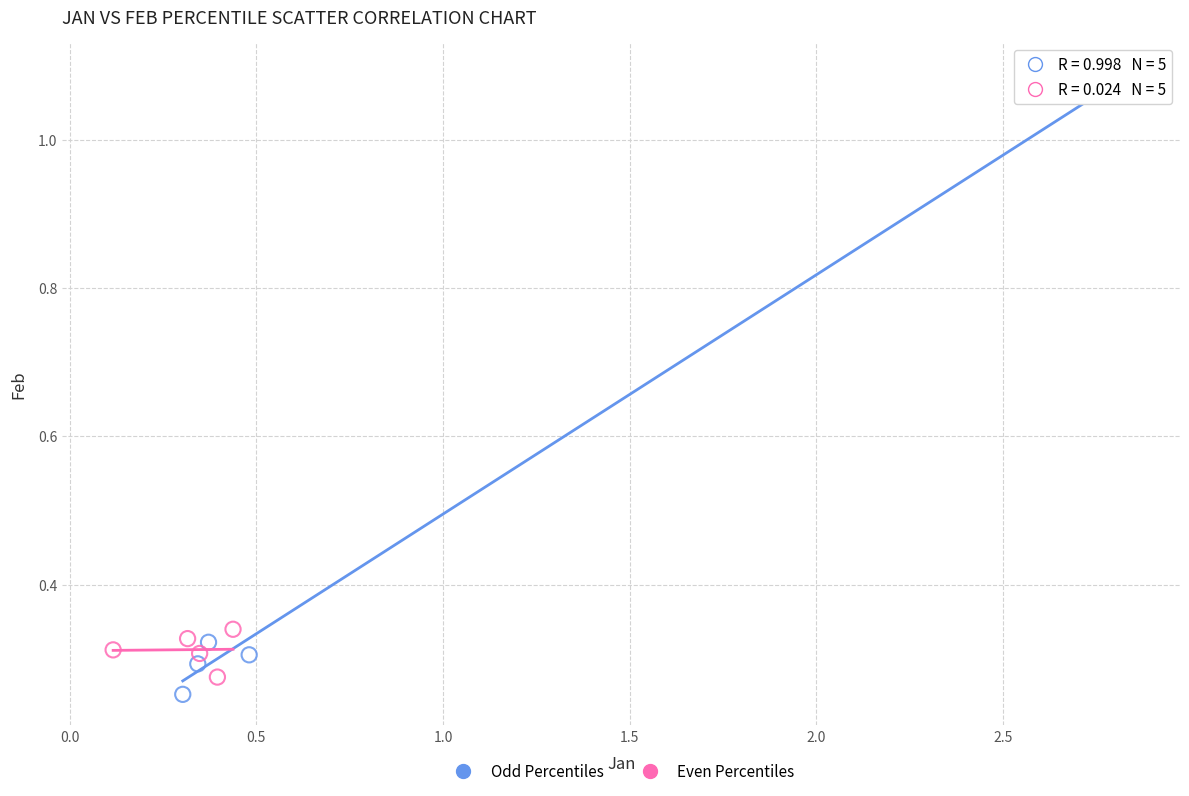

Which series contains the highest Y value?

Odd Percentiles